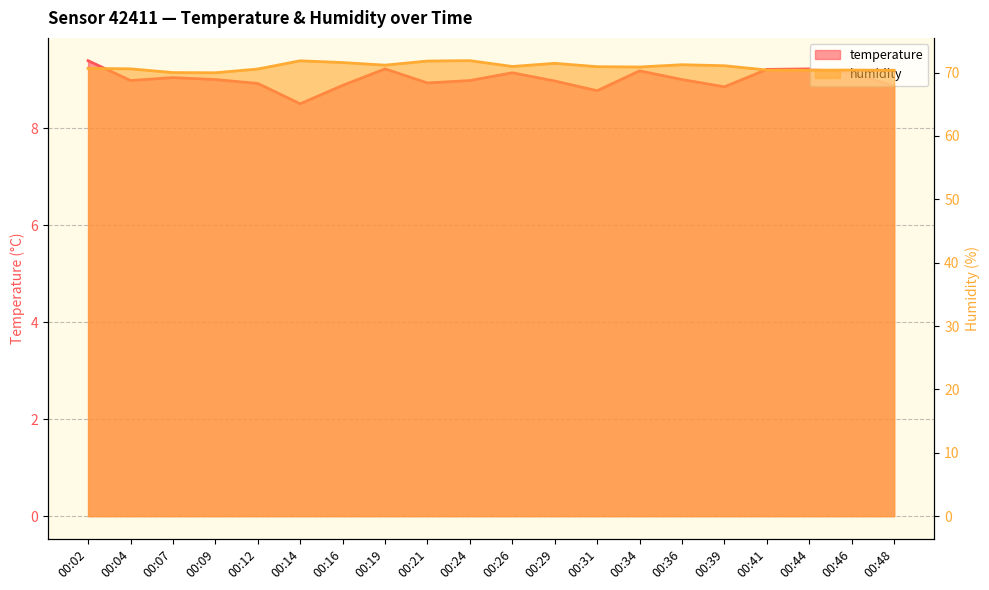

Reading right to left, what are all the values shown in this chart?

temperature: 8.9	9.1	9.2	9.2	8.9	9.0	9.2	8.8	9.0	9.2	9.0	8.9	9.2	8.9	8.5	8.9	9.0	9.1	9.0	9.4
humidity: 70.3	70.4	70.4	70.4	71.1	71.2	70.9	70.9	71.5	71.0	71.9	71.8	71.2	71.6	71.8	70.5	70.0	70.0	70.6	70.7